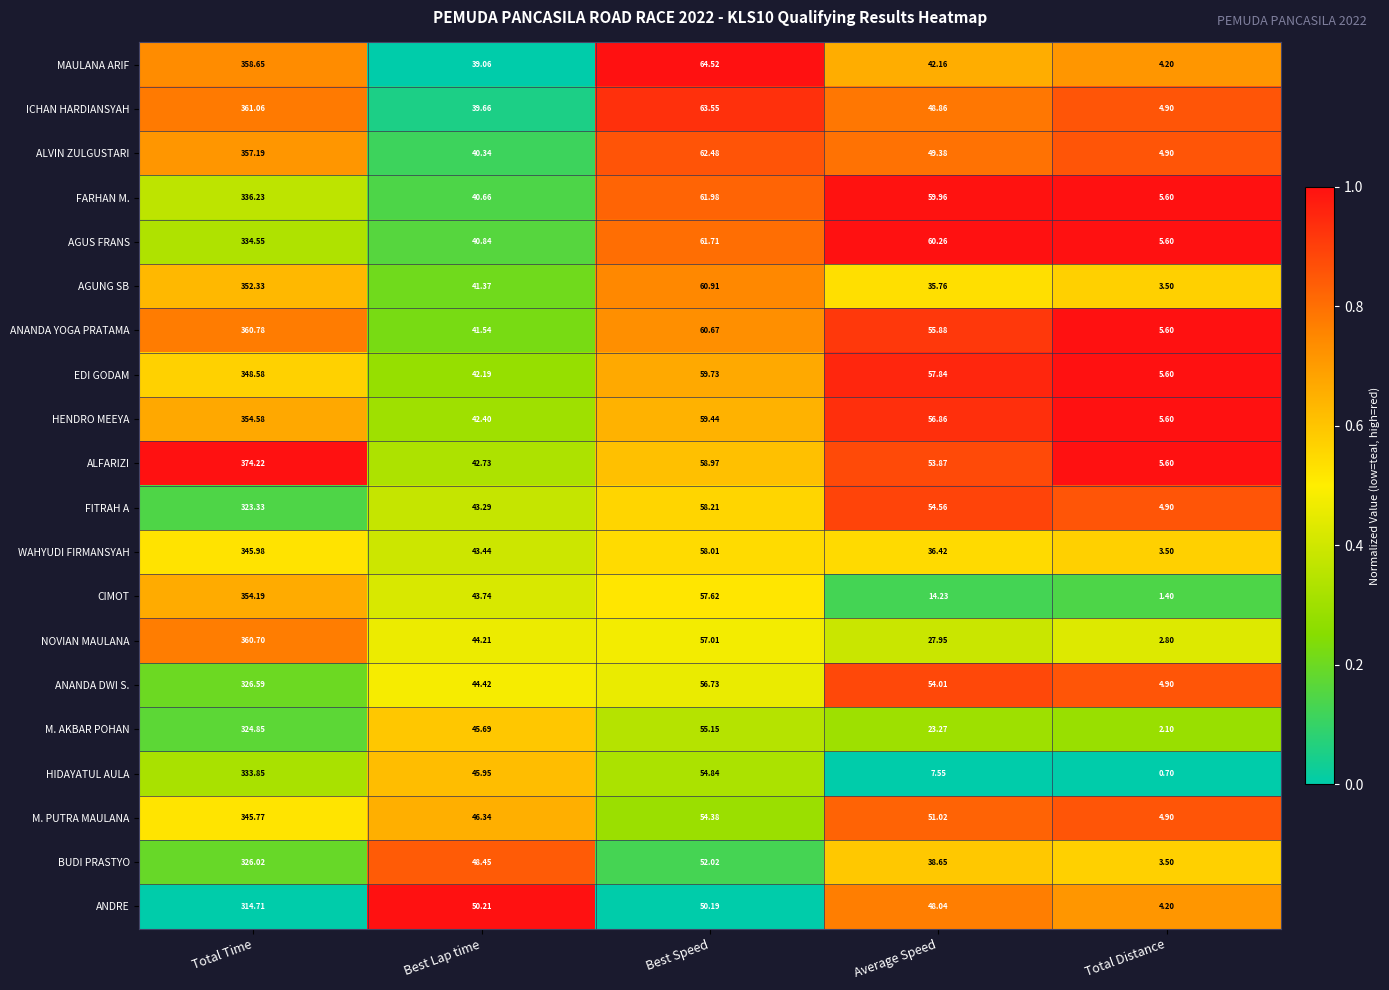

Which series has the widest spread of values?

ALFARIZI